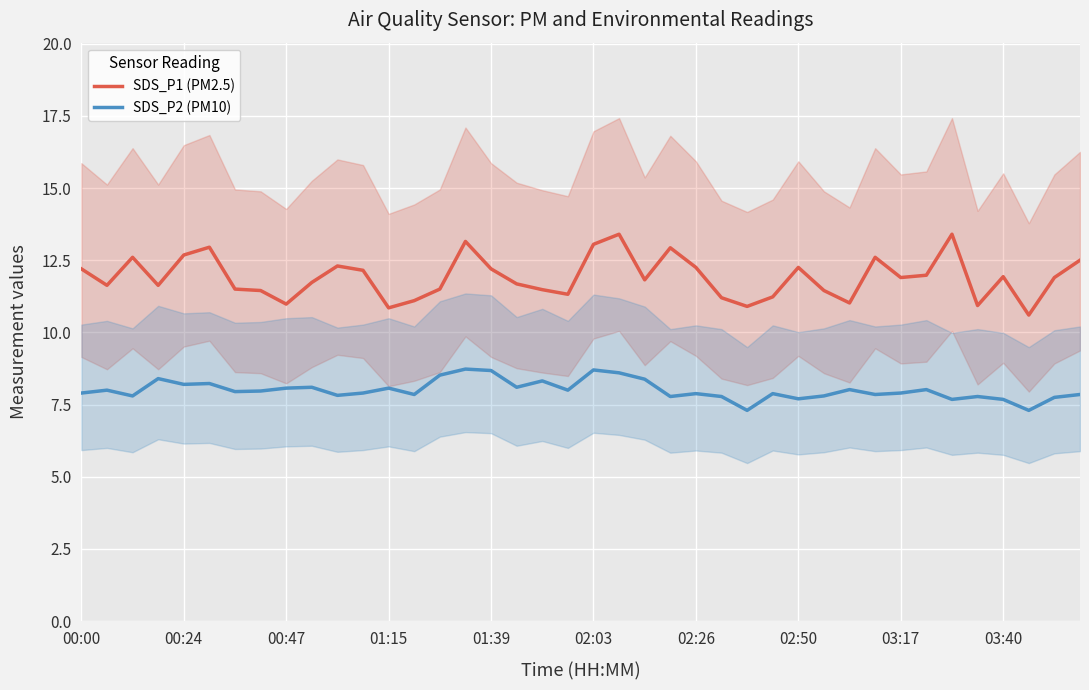

True or false: SDS_P1 (PM2.5) and SDS_P2 (PM10) cross at least once.

False